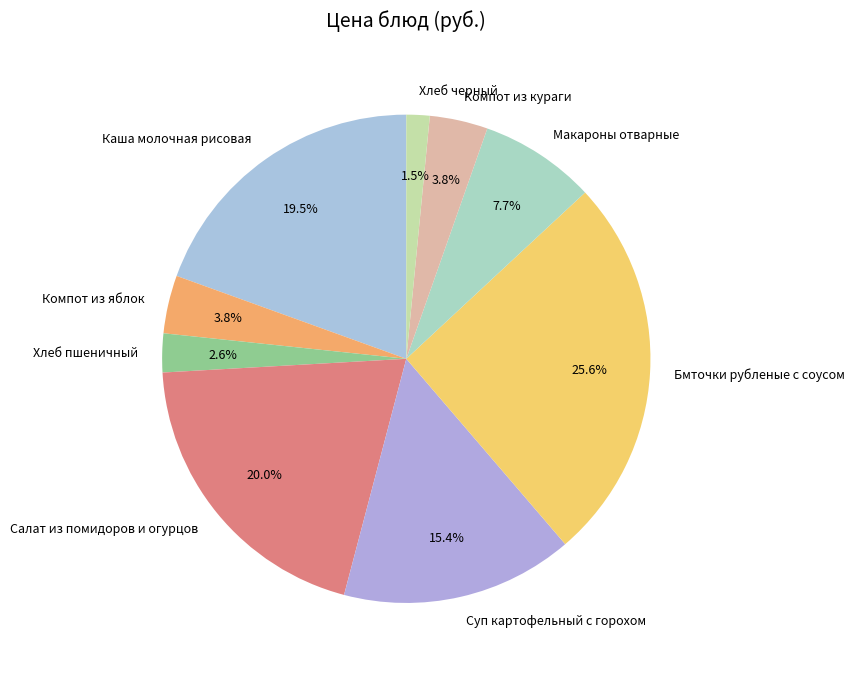

Is the sum of Бмточки рубленые с соусом and Компот из кураги greater than half?

No